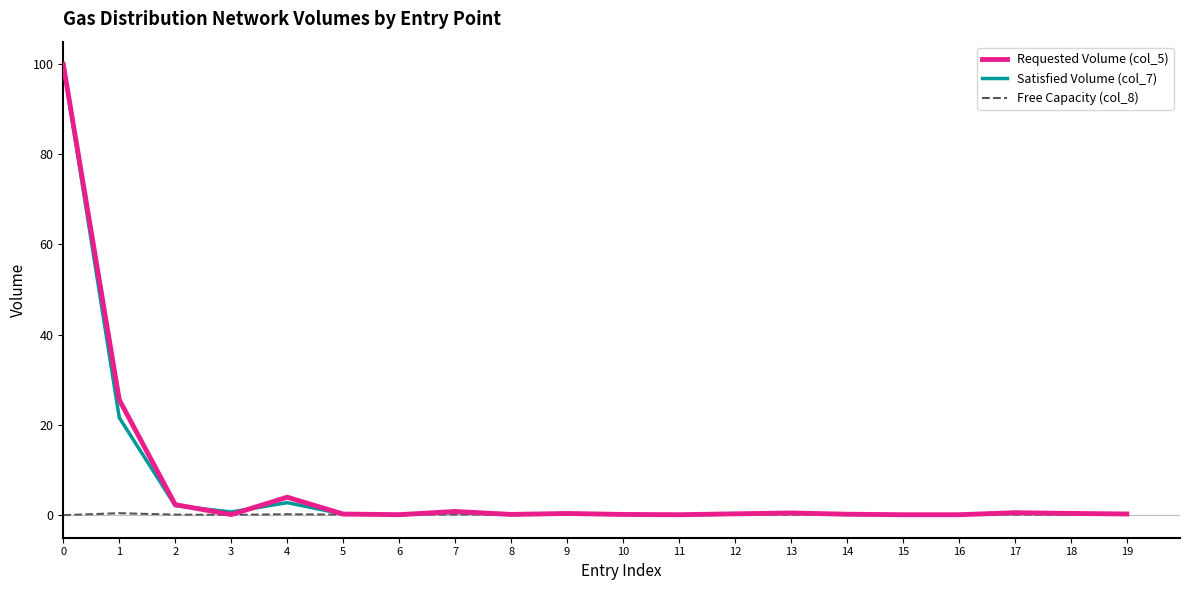

True or false: Satisfied Volume (col_7) has a value of 48.3 at 11.

False